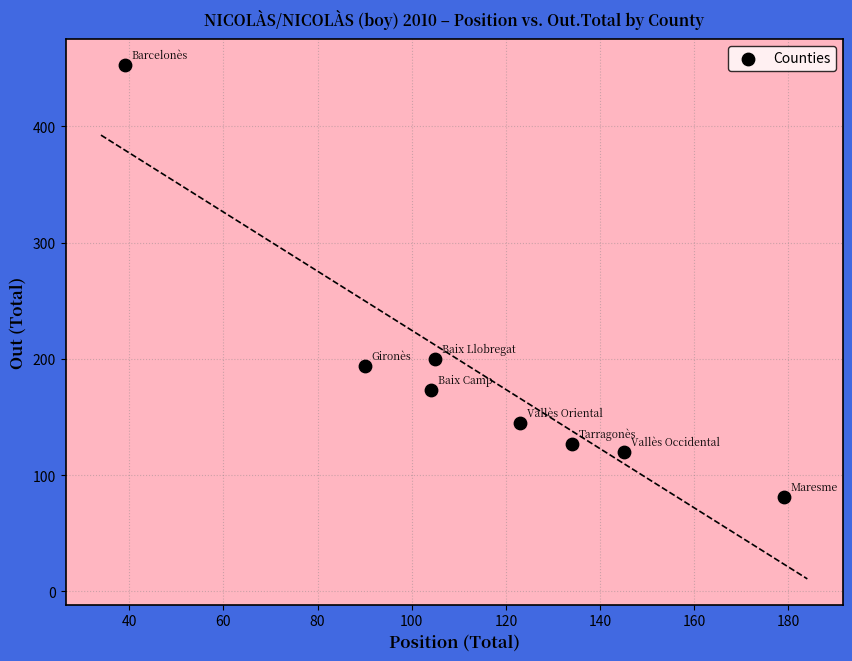

What is the range of X values (max minus min)?

140